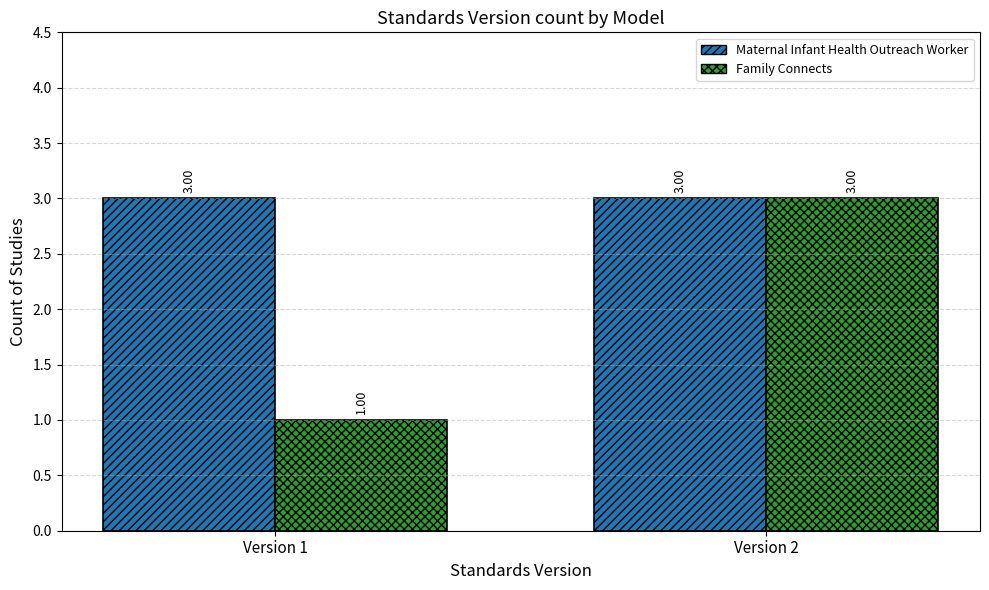

Rank the categories by Family Connects value from lowest to highest.

Version 1, Version 2